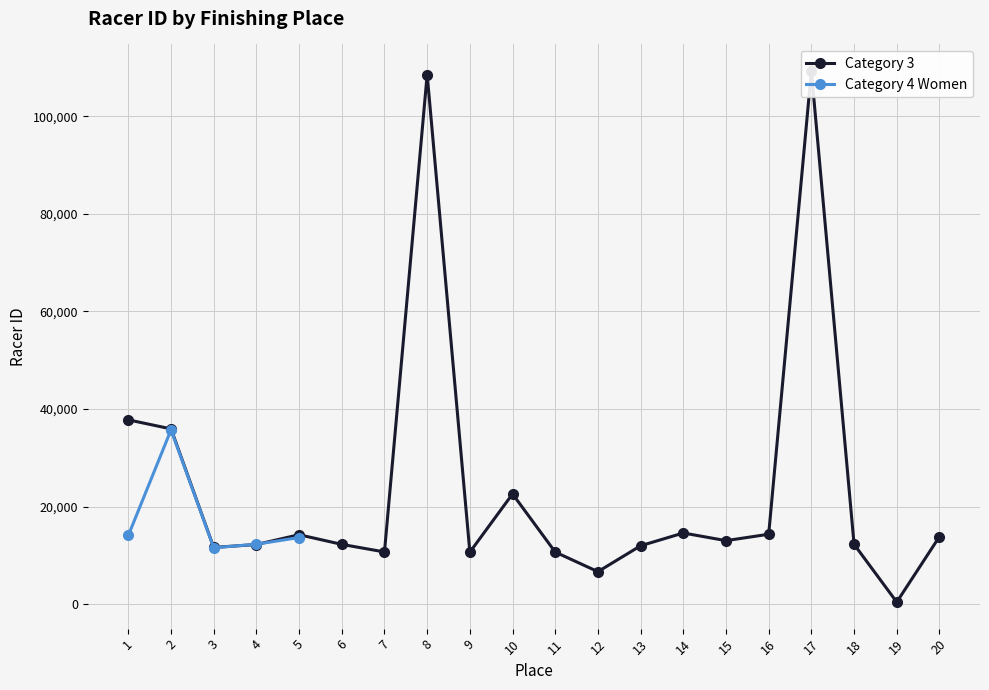

Count the number of categories in the chart.

20